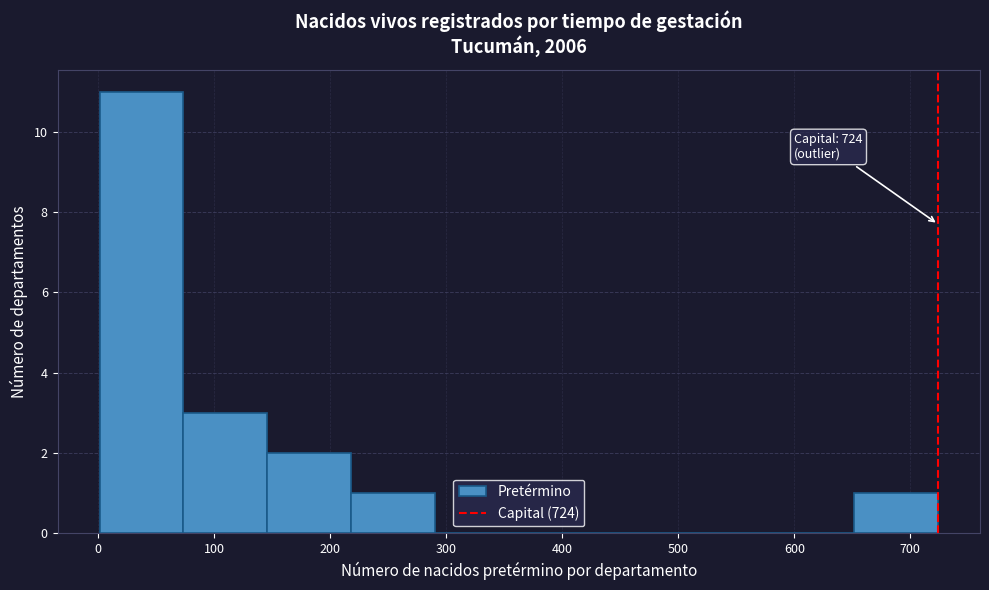

Which range on the x-axis has the tallest bar?

0 to 70